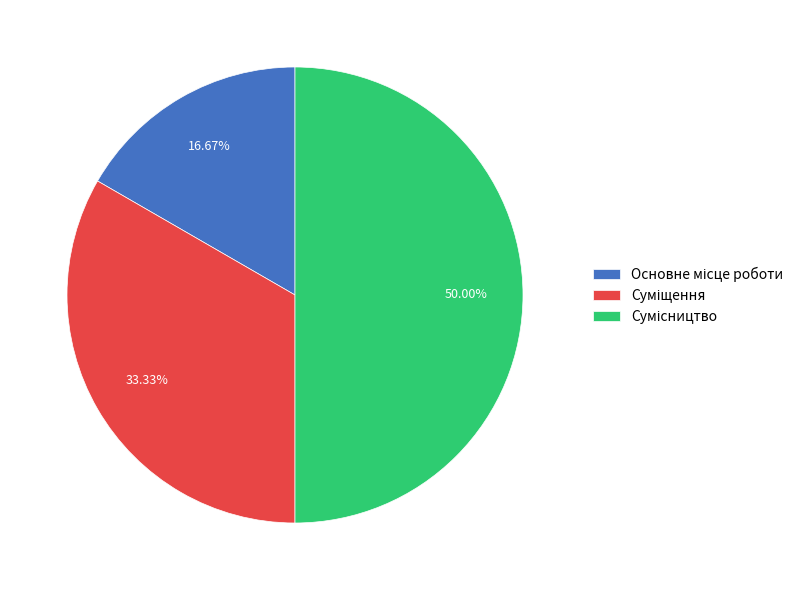

How many slices are in this pie chart?

3